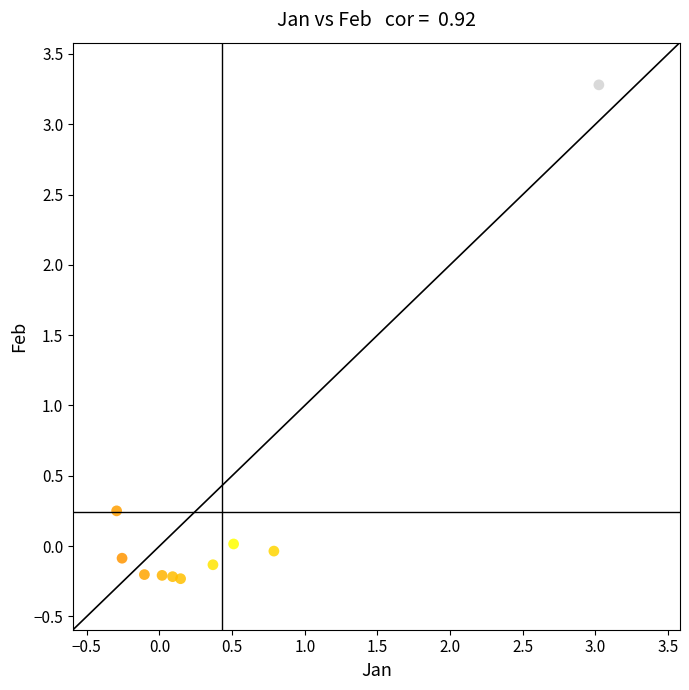

What is the average X value?

0.4